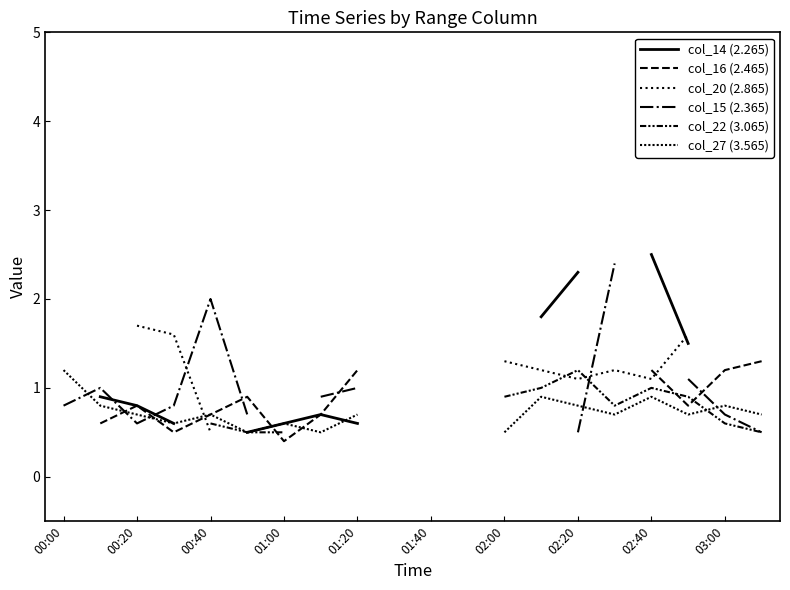

How many distinct data groups are displayed?

6